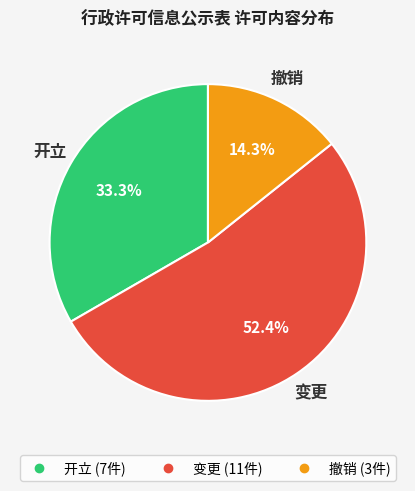

What percentage is the 撤销 slice, to the nearest percent?

14%